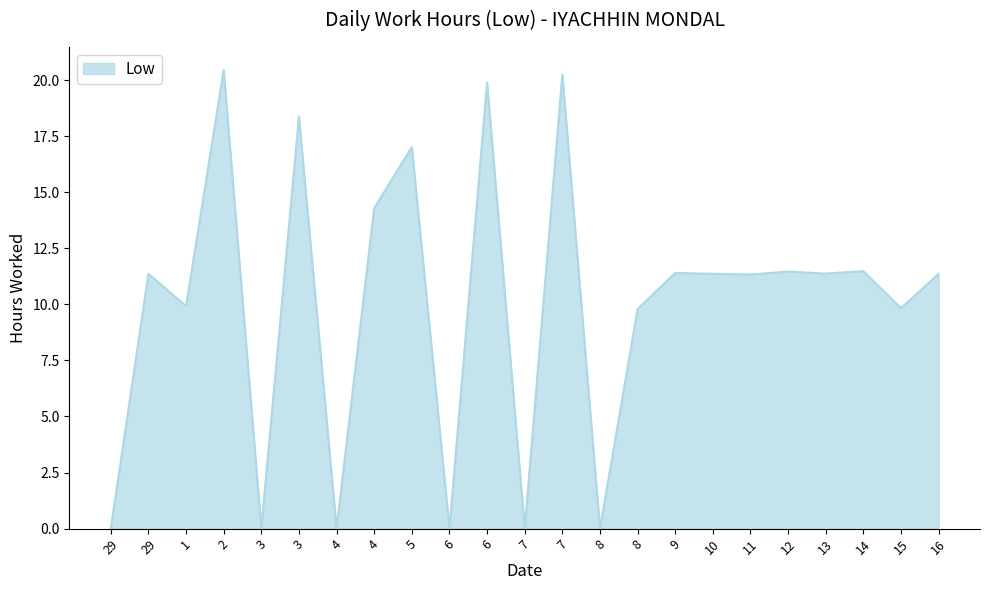

How many lines are shown in the chart?

1